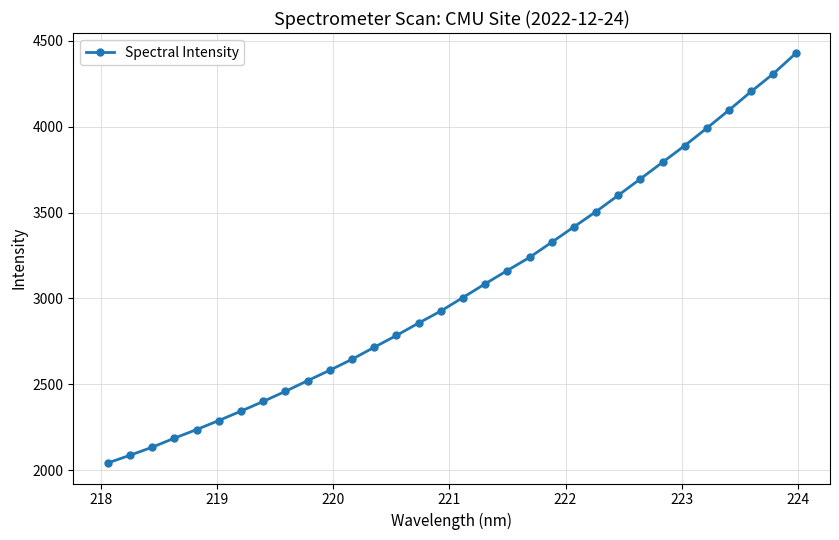

What is the sum of all values?

97941.4